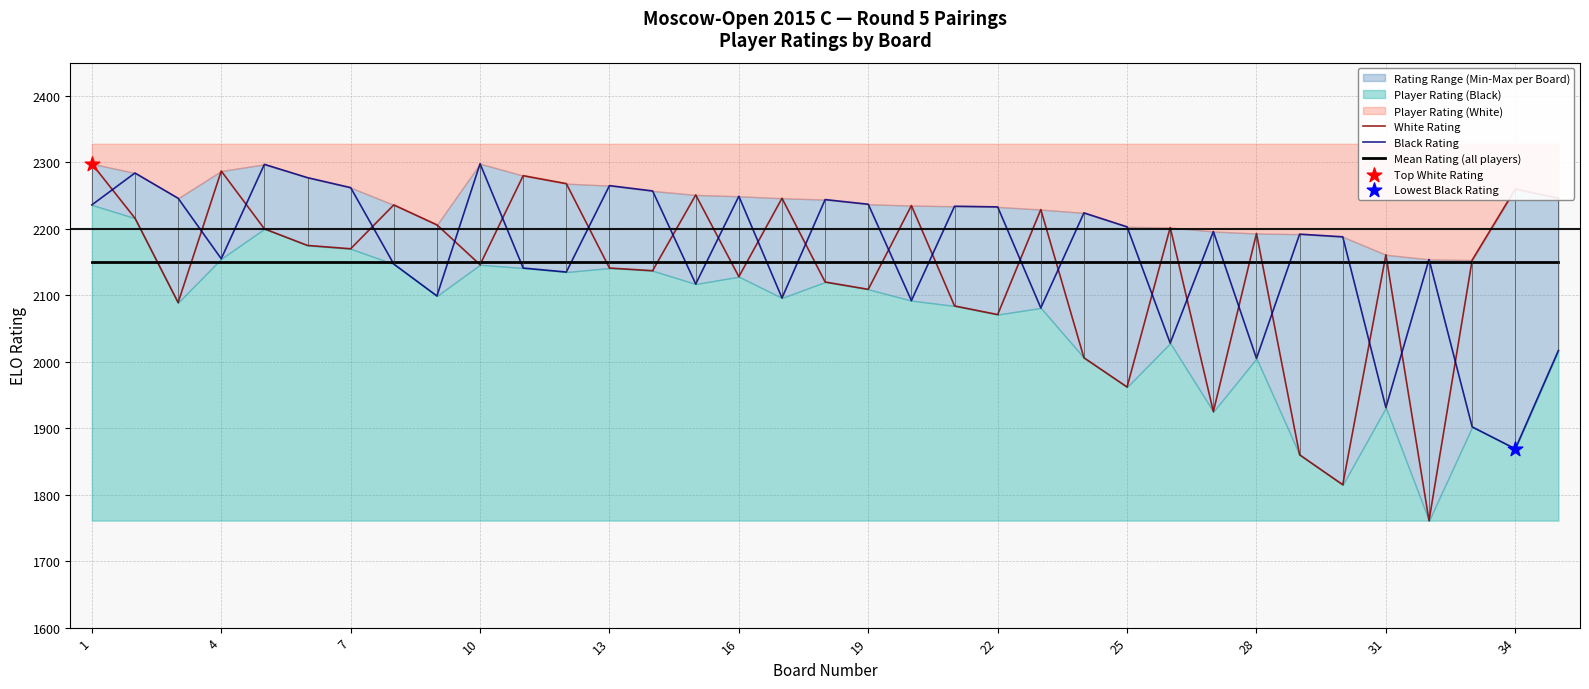

Which series contains the highest Y value?

White Rating